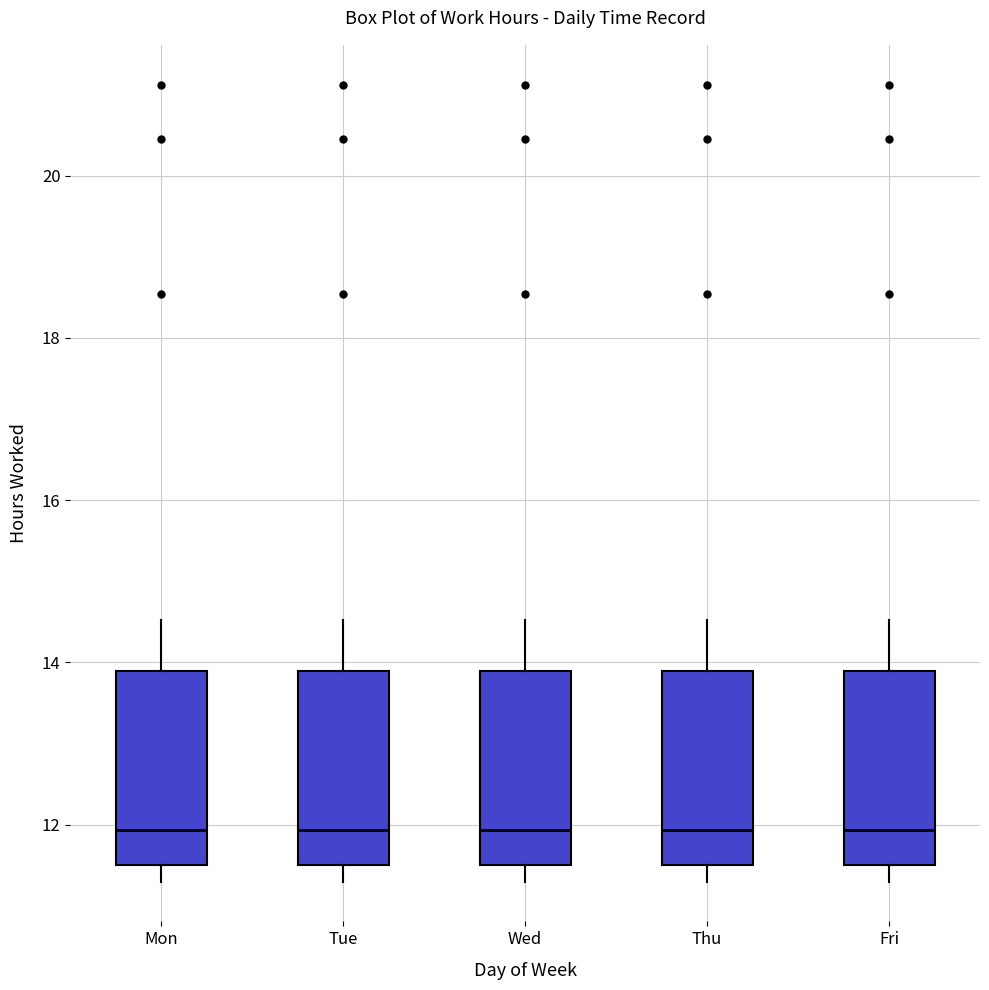

Reading left to right, transcribe this box plot: for each box, give where its median line is, the range the box spans, and where its two whiskers end, as read against the y-axis. The values are not printed on the chart, so give them approximately, as read against the axis.

Mon: median 12.0, box 11.6 to 13.8, whiskers 11.4 to 14.6
Tue: median 12.0, box 11.6 to 13.8, whiskers 11.4 to 14.6
Wed: median 12.0, box 11.6 to 13.8, whiskers 11.4 to 14.6
Thu: median 12.0, box 11.6 to 13.8, whiskers 11.4 to 14.6
Fri: median 12.0, box 11.6 to 13.8, whiskers 11.4 to 14.6